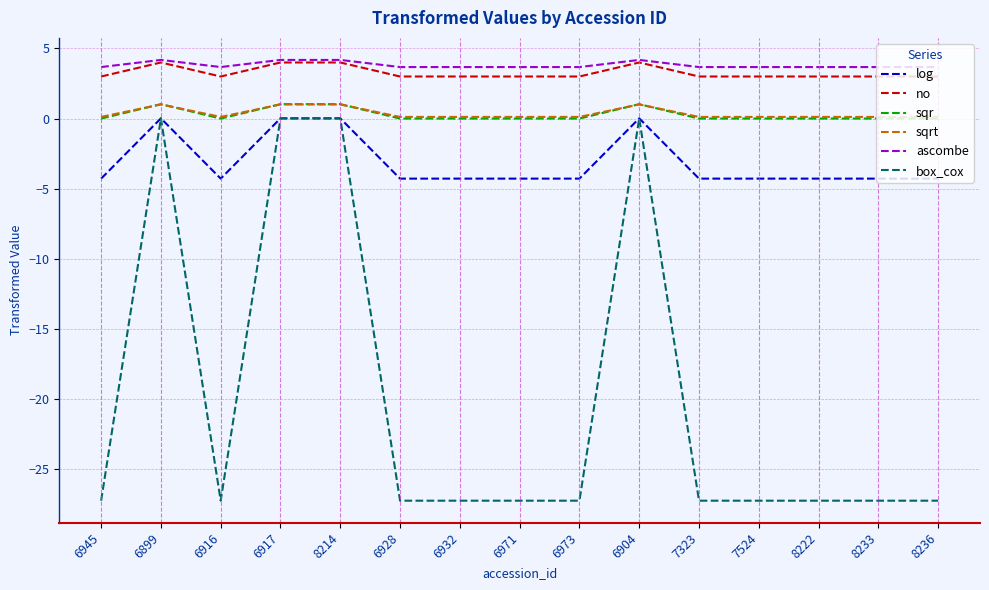

What position from the right is 6971?

8